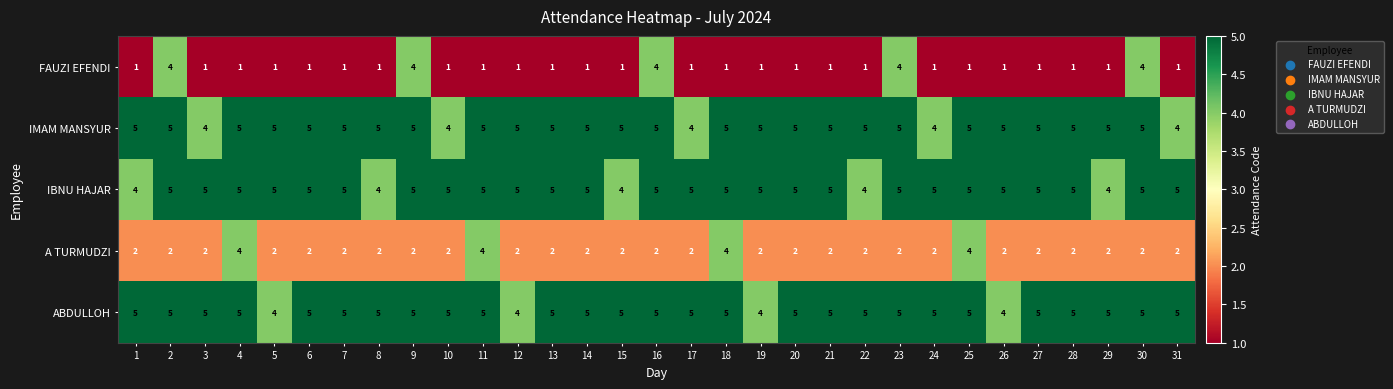

Count the number of categories in the chart.

31